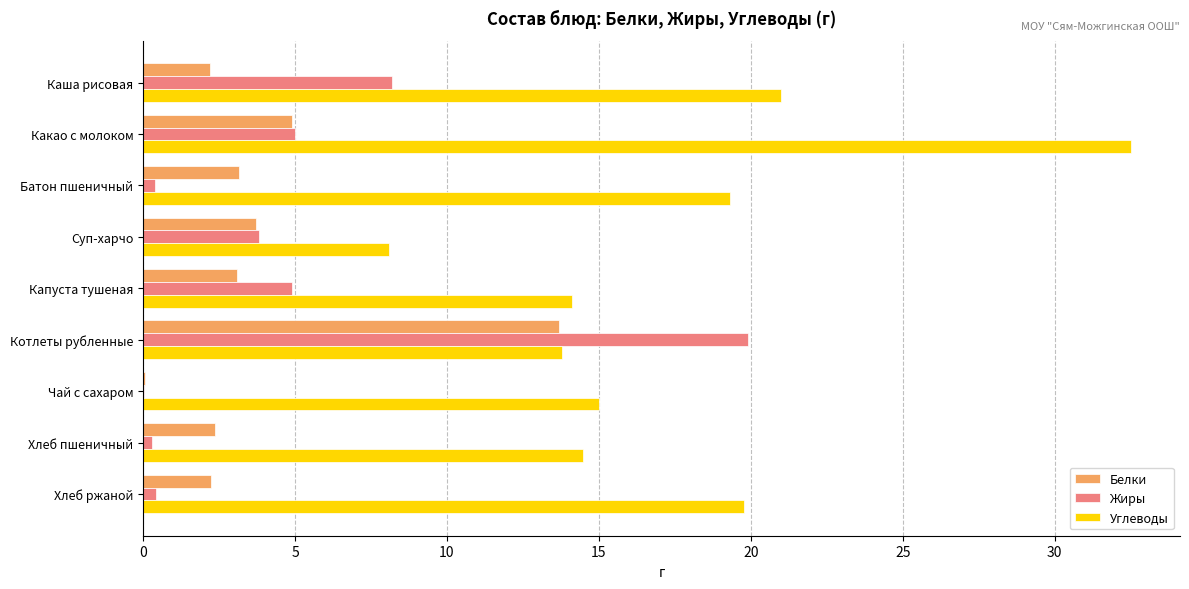

Read the Углеводы value at Какао с молоком.

32.5